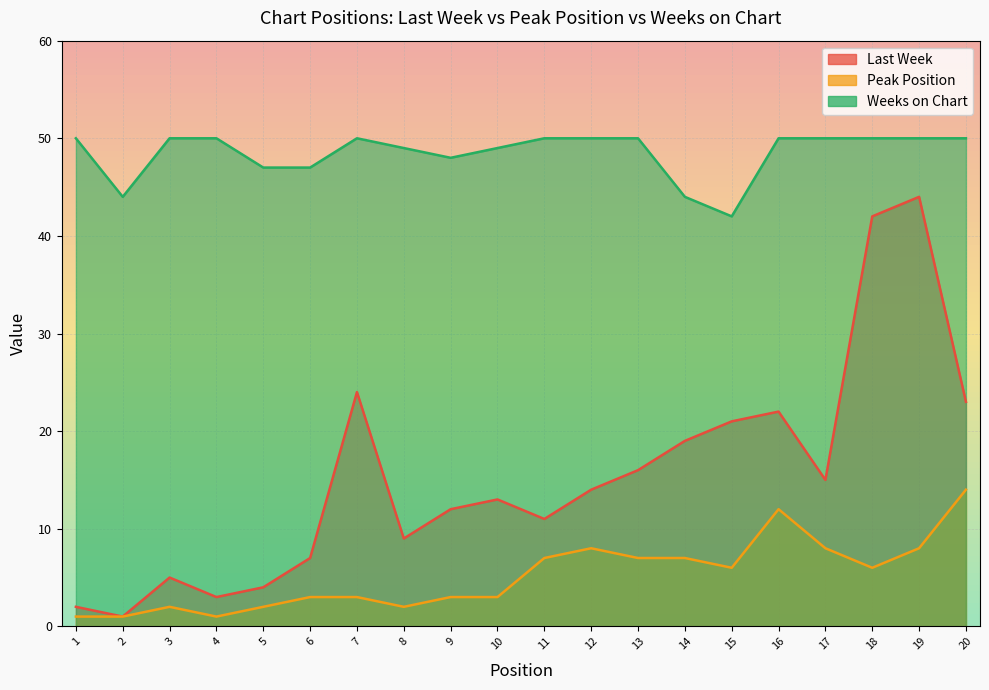

Is it true that Last Week equals 7 at 6?

True